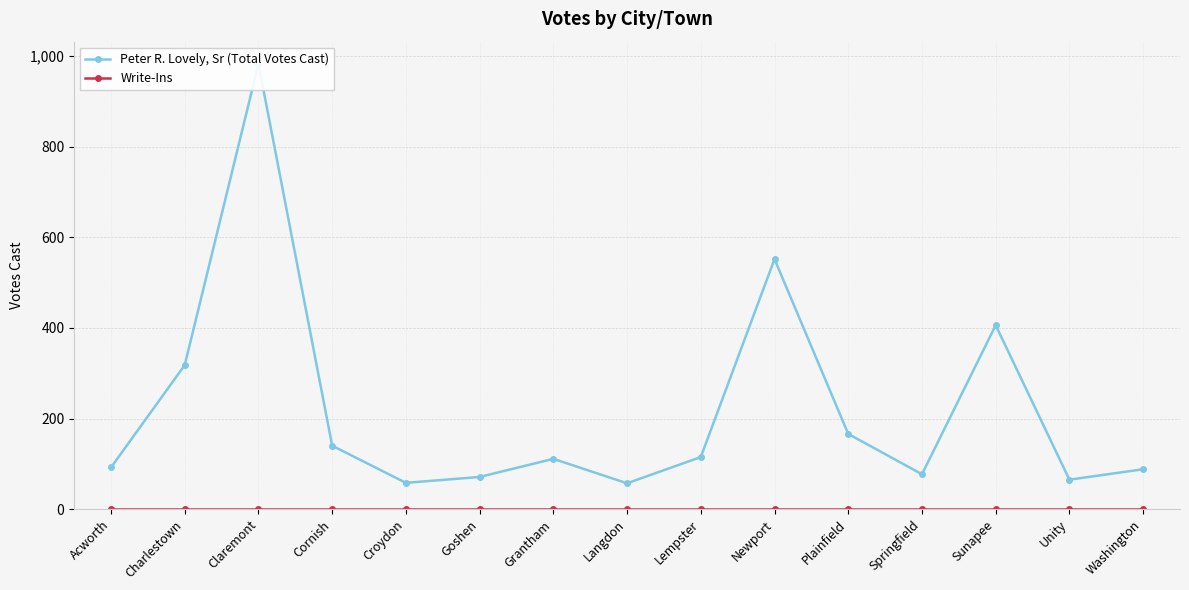

Rank the series by their average value, from lowest to highest.

Write-Ins, Peter R. Lovely, Sr (Total Votes Cast)